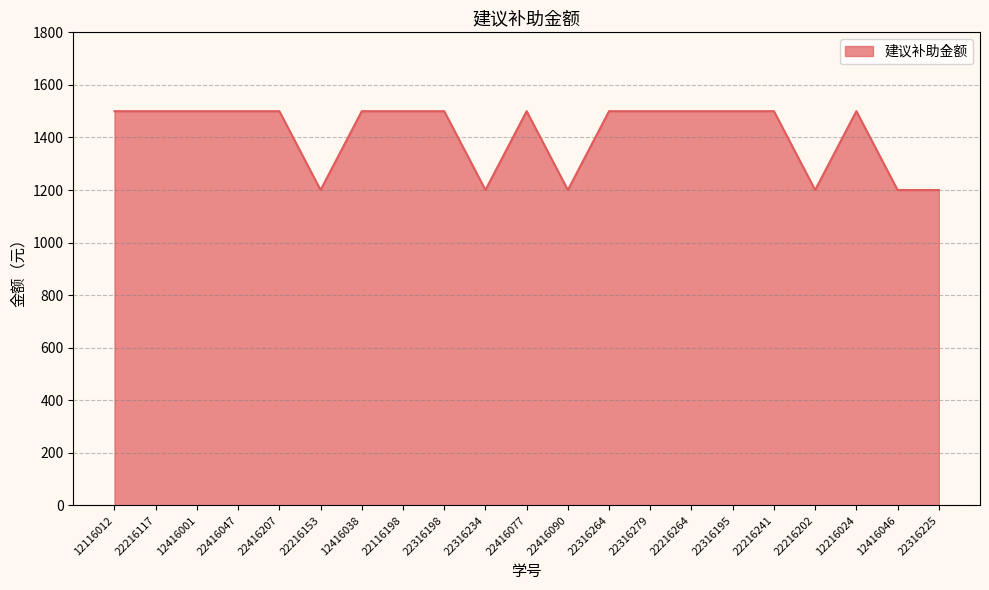

The chart shows a value of 2377 at 12116012. True or false?

False